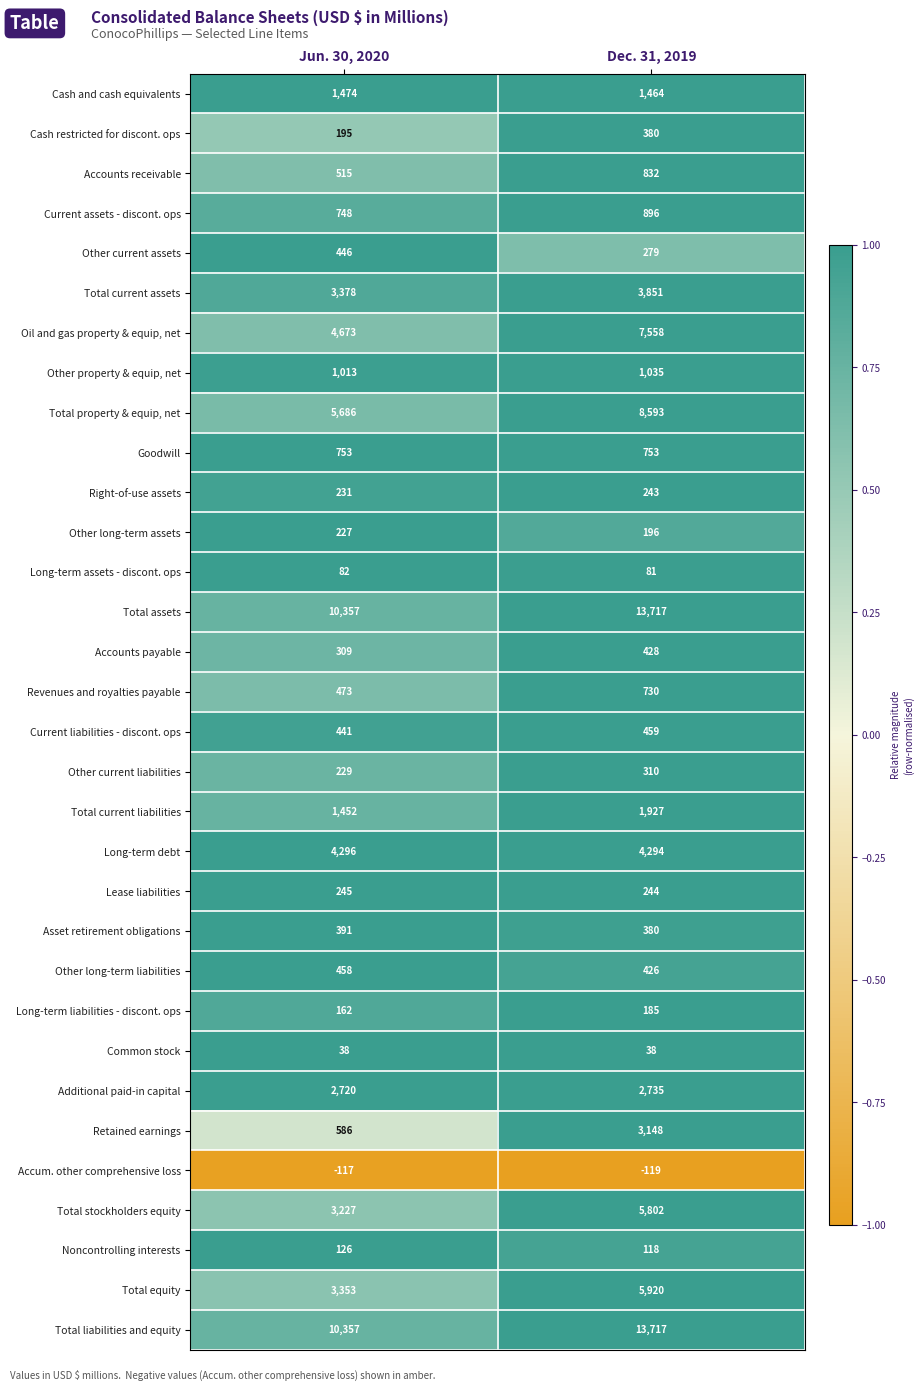

What is the spread (max minus min) of values at Dec. 31, 2019?

13836